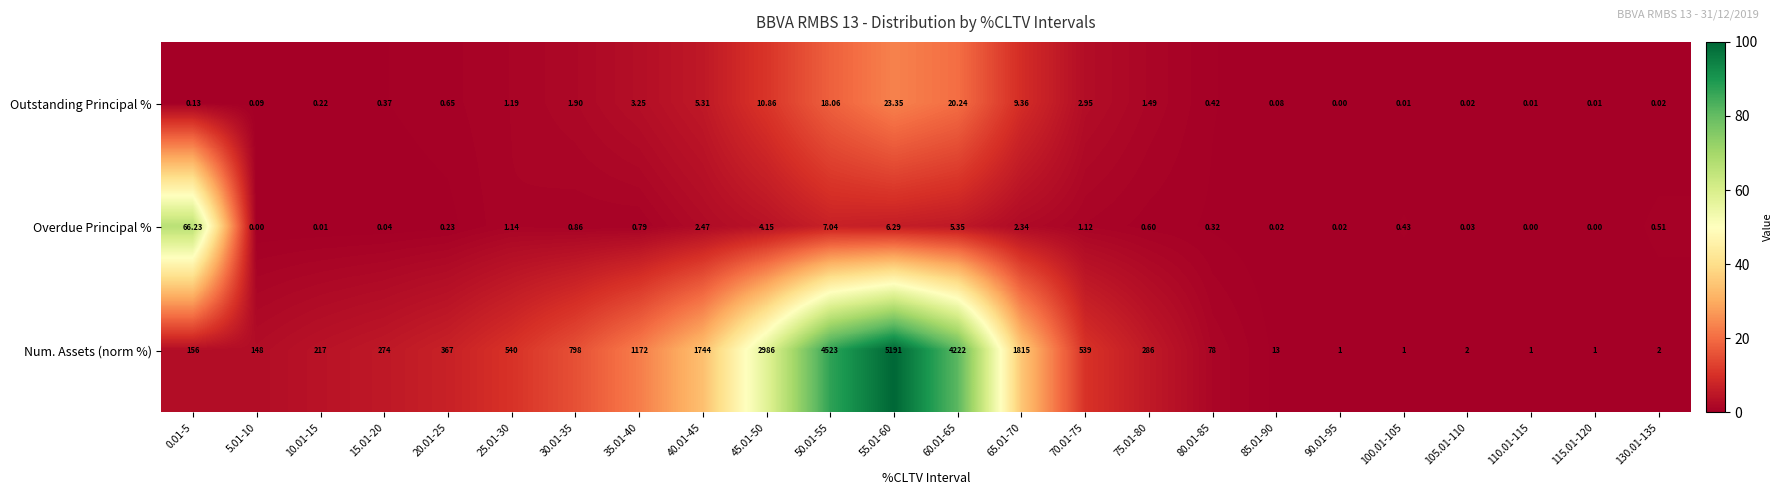

Between 20.01-25 and 110.01-115, which series saw the biggest shift?

Num. Assets (norm %)